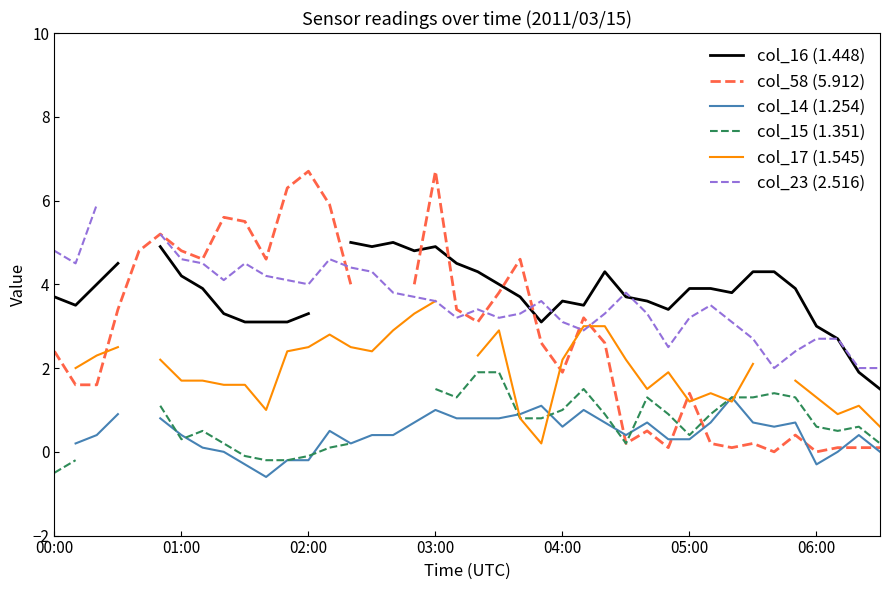

What is the difference between the maximum and second lowest values in the col_15 (1.351) series?

2.1